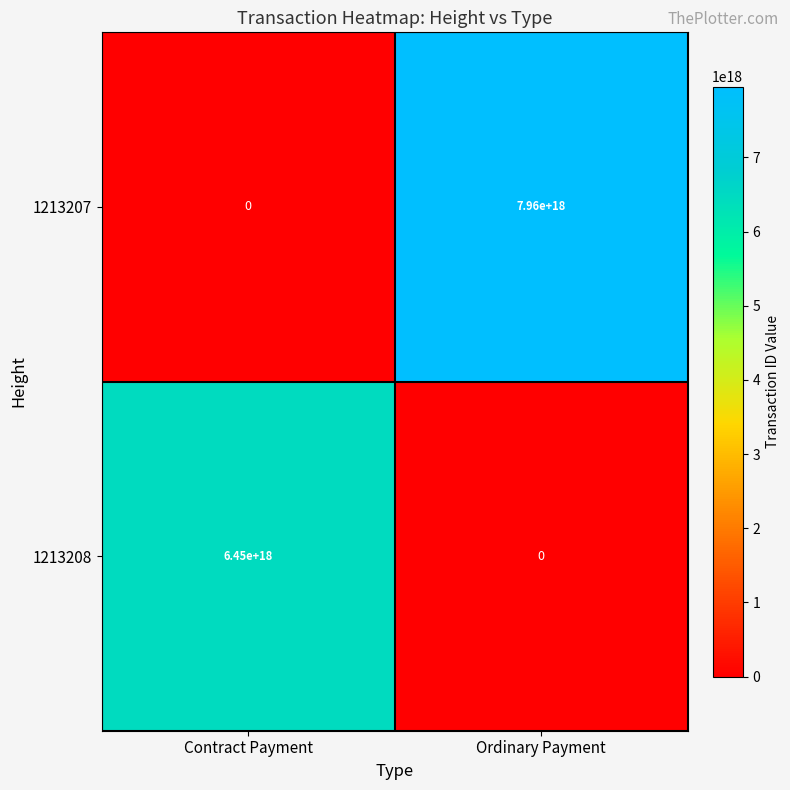

At which category does the chart reach its peak across all series?

Ordinary Payment